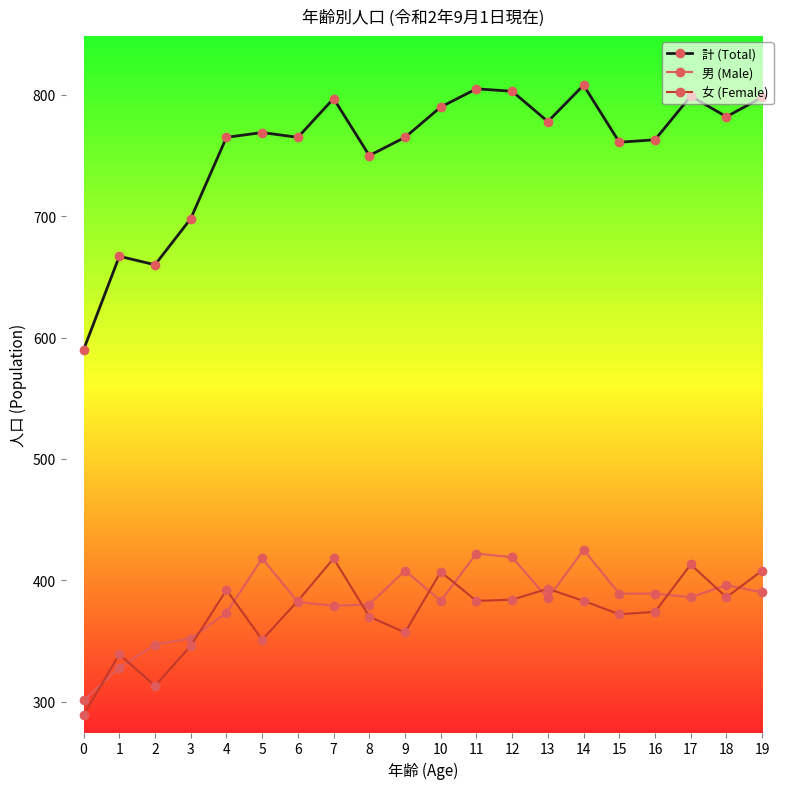

Is it true that 女 (Female) equals 184 at 0?

False